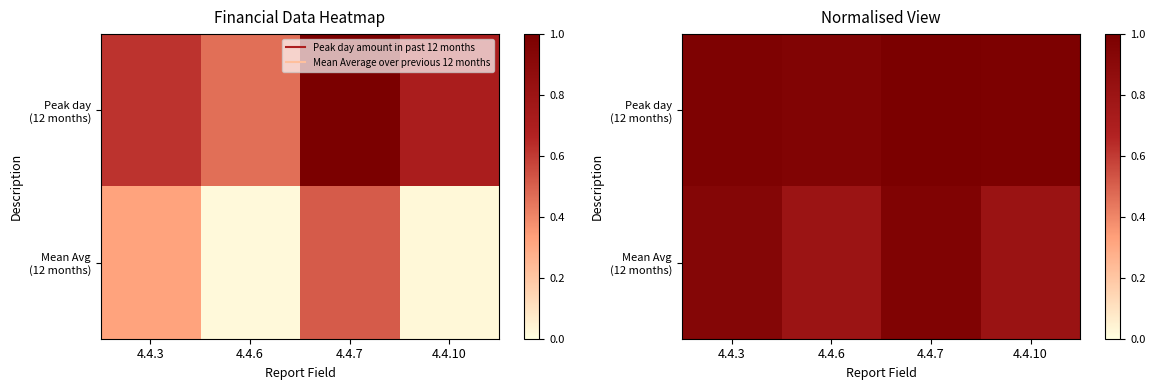

At which category is the sum across all series the highest?

4.4.7